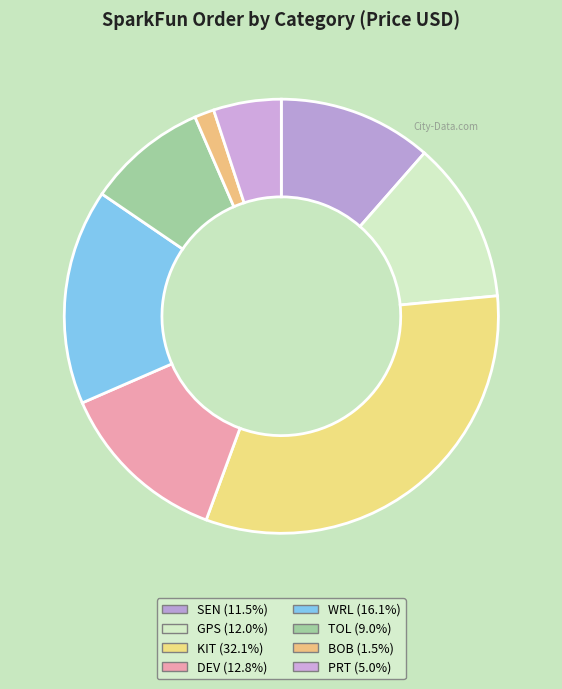

Count the number of slices in the pie.

8